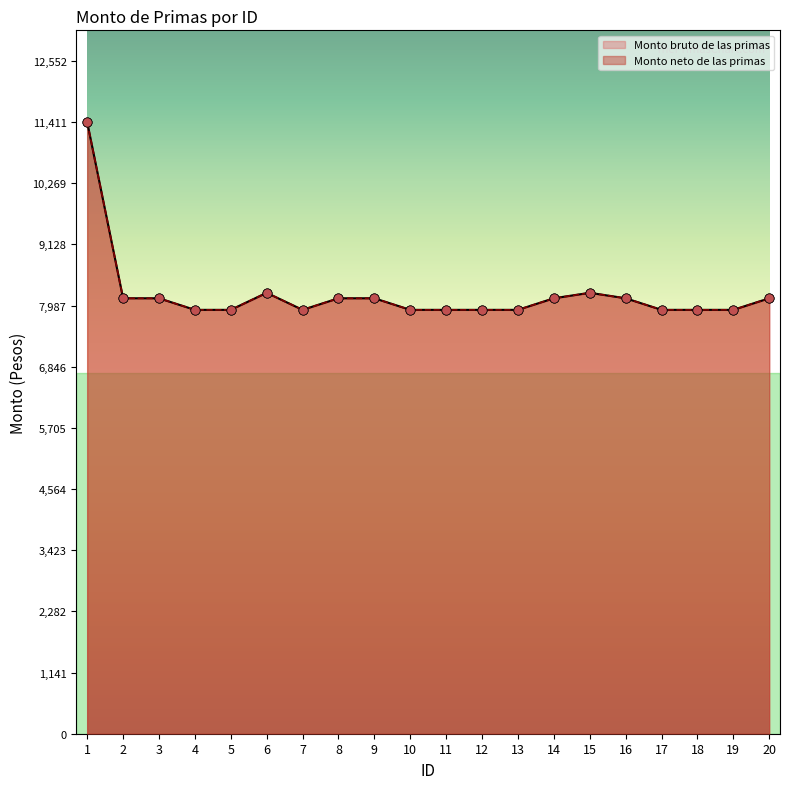

Which series has the largest total across all categories?

Monto bruto de las primas